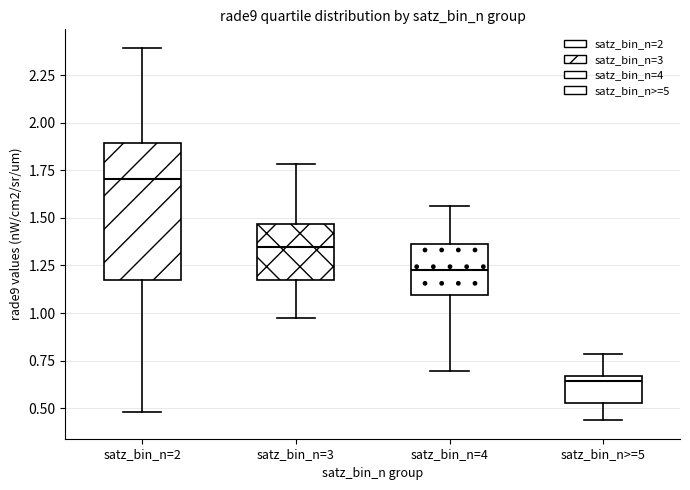

Where does the upper whisker of the box for satz_bin_n>=5 end on the y-axis? The values are not printed on the chart, so give them approximately, as read against the axis.

0.80